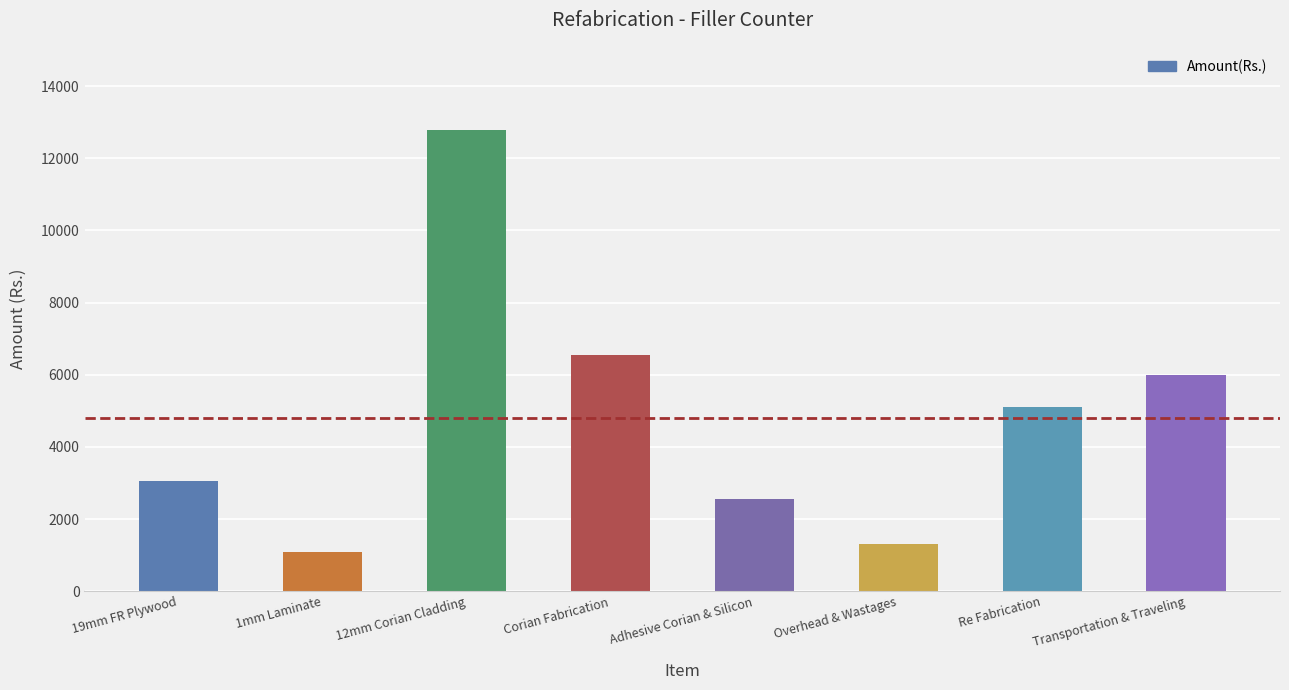

What position from the right is Overhead & Wastages?

3